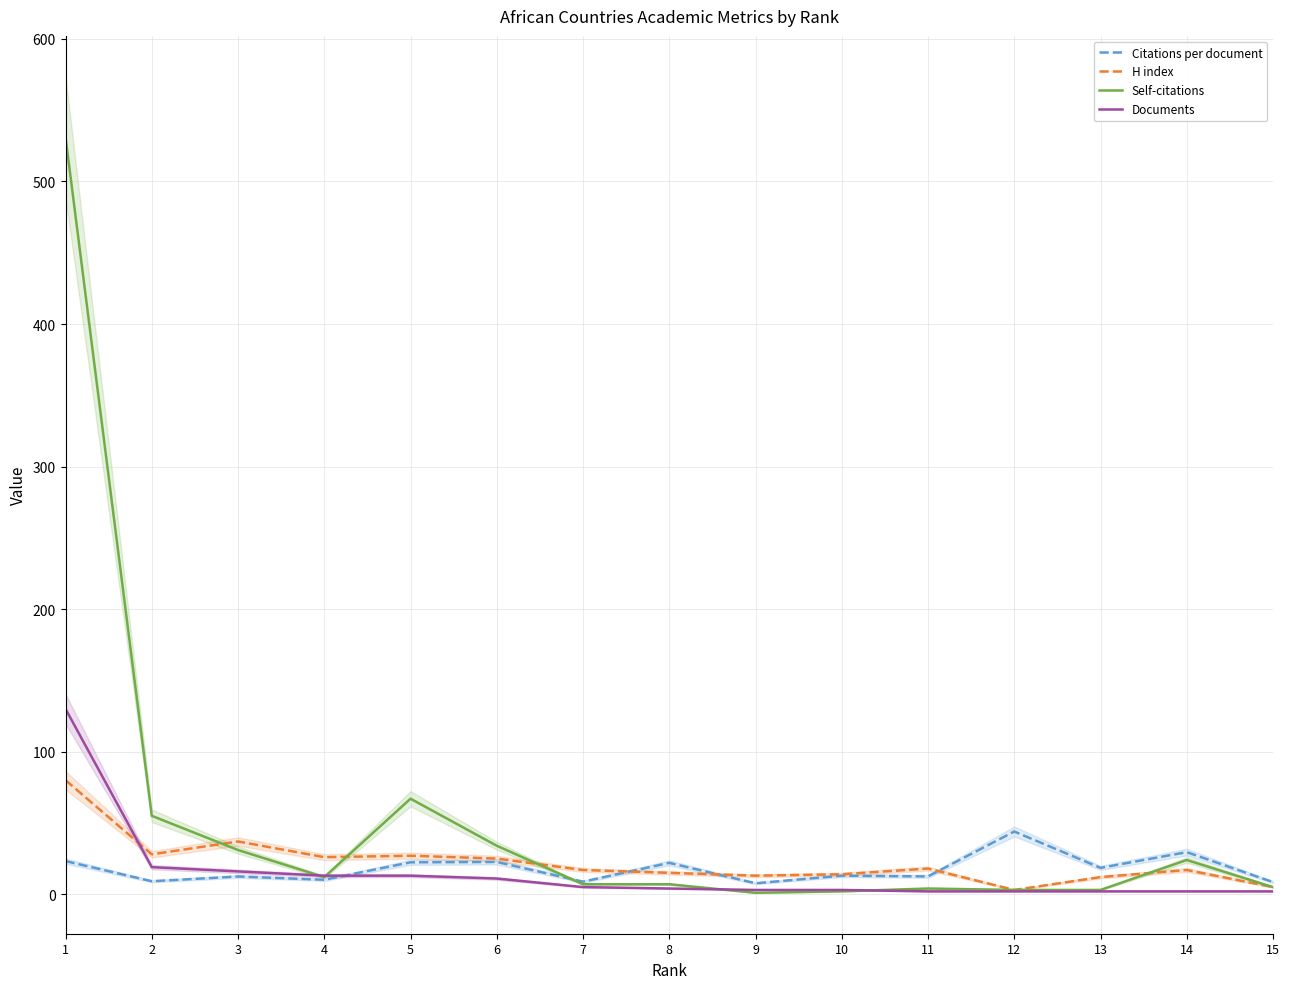

How many lines are shown in the chart?

4